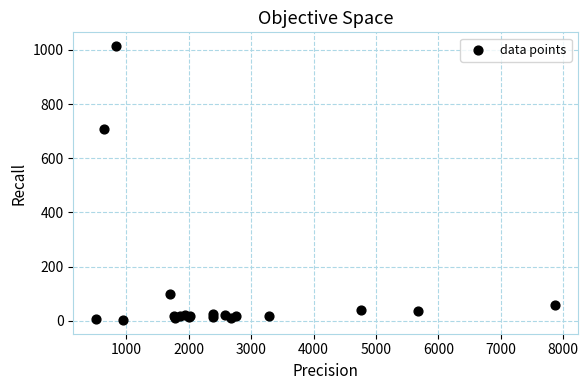

What Y value in the scatter plot is closest to 508?

707.0